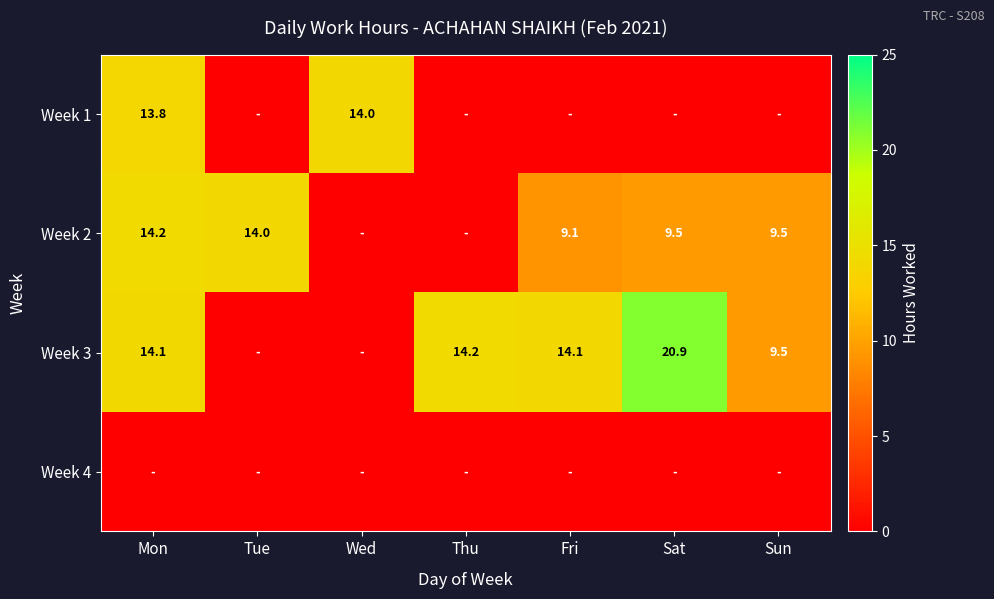

The value of Week 3 at Fri is 4.3. True or false?

False